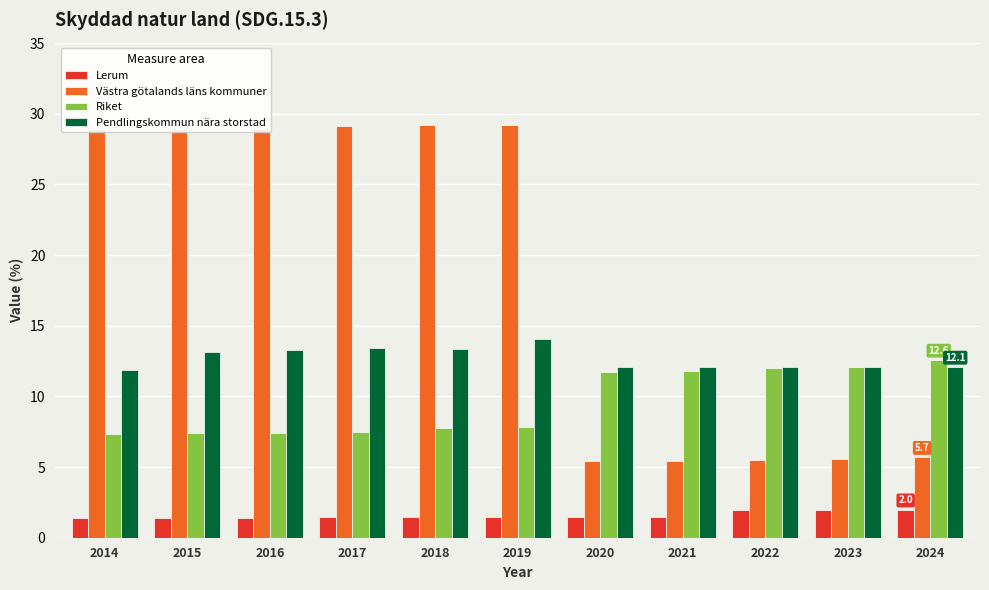

Between 2016 and 2020, which series saw the biggest shift?

Västra götalands läns kommuner